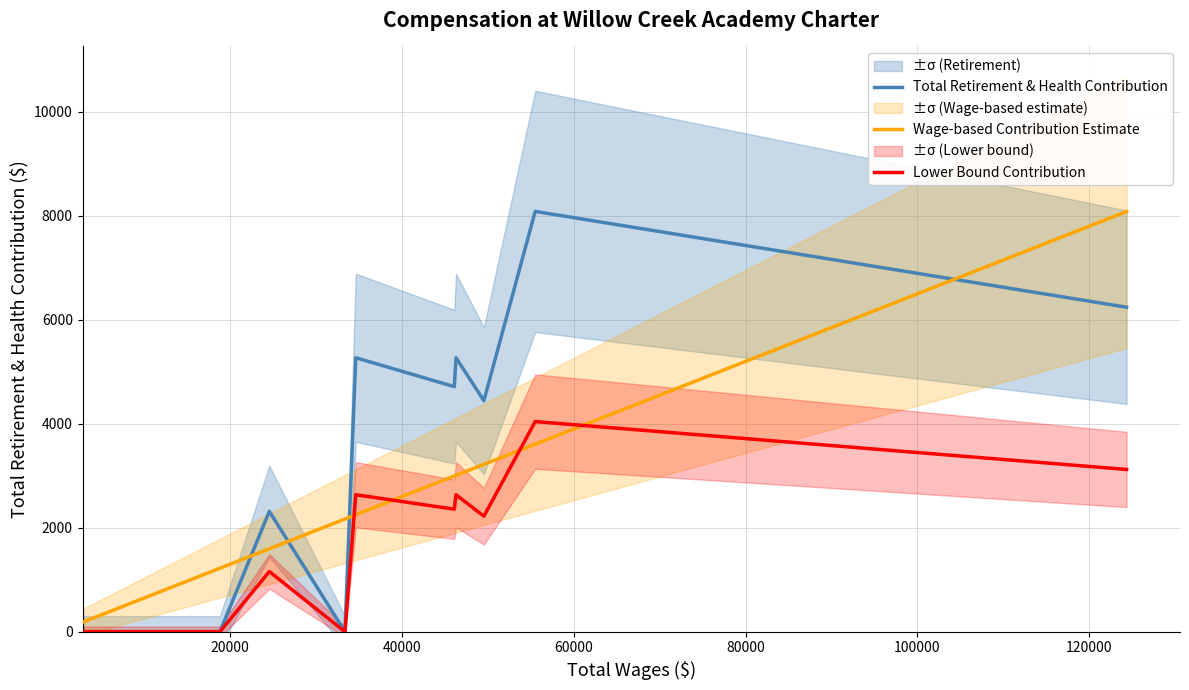

What is the maximum value for Lower Bound Contribution?

4042.5